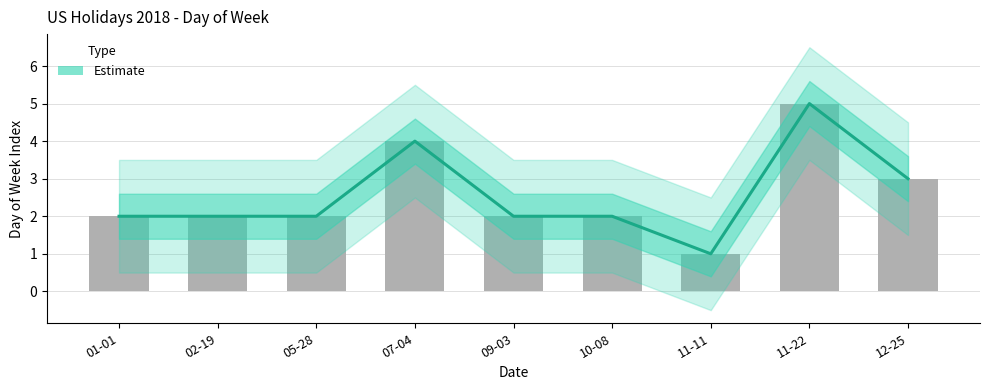

Reading left to right, extract all data points from this chart.

01-01=2	02-19=2	05-28=2	07-04=4	09-03=2	10-08=2	11-11=1	11-22=5	12-25=3